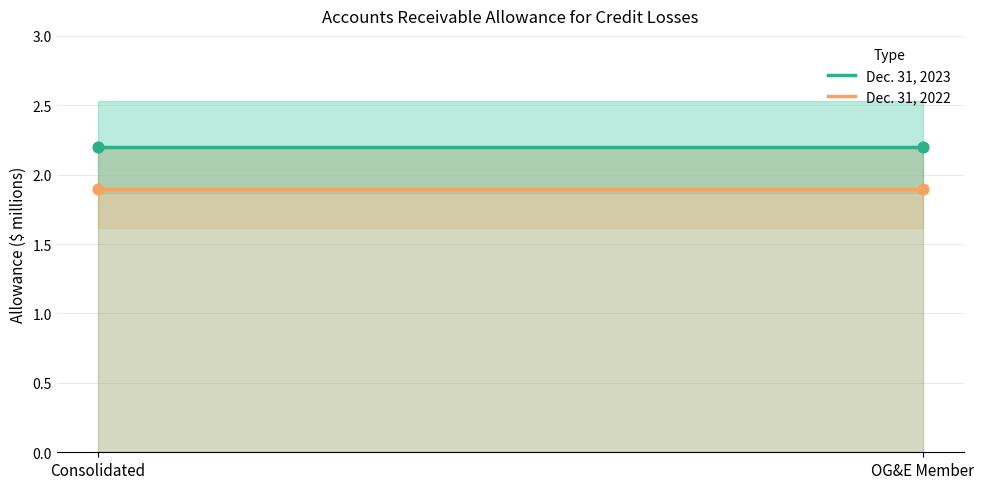

What are all the series names shown in the legend?

Dec. 31, 2023, Dec. 31, 2022